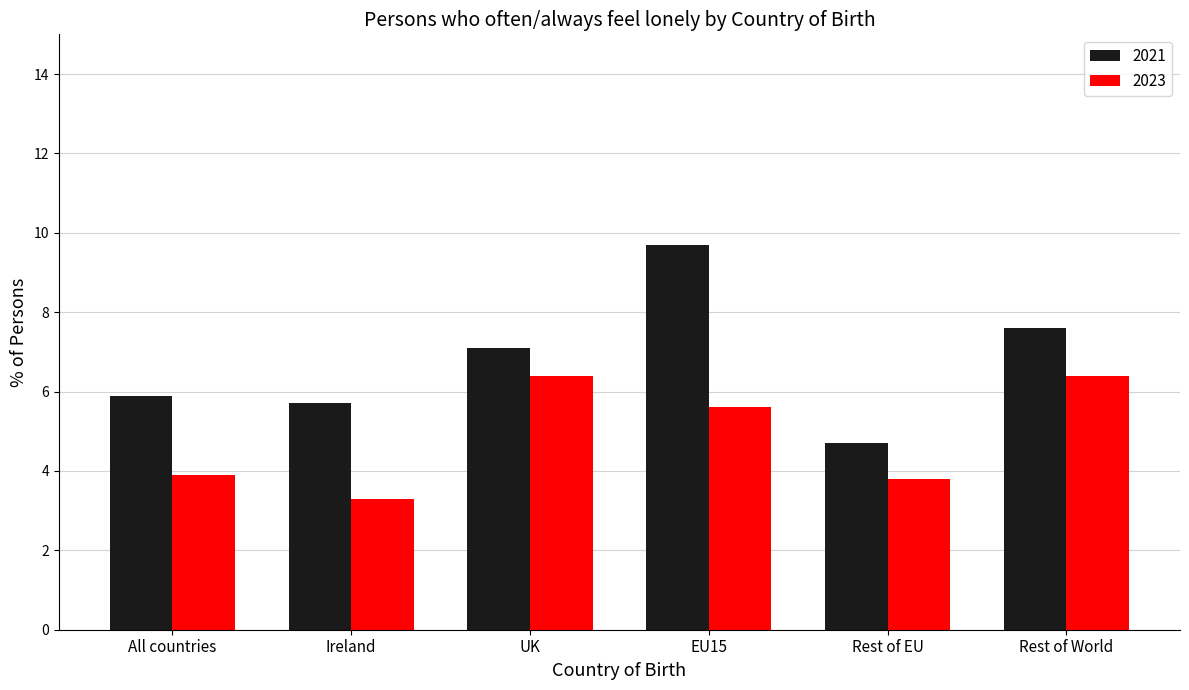

What are all the series names shown in the legend?

2021, 2023